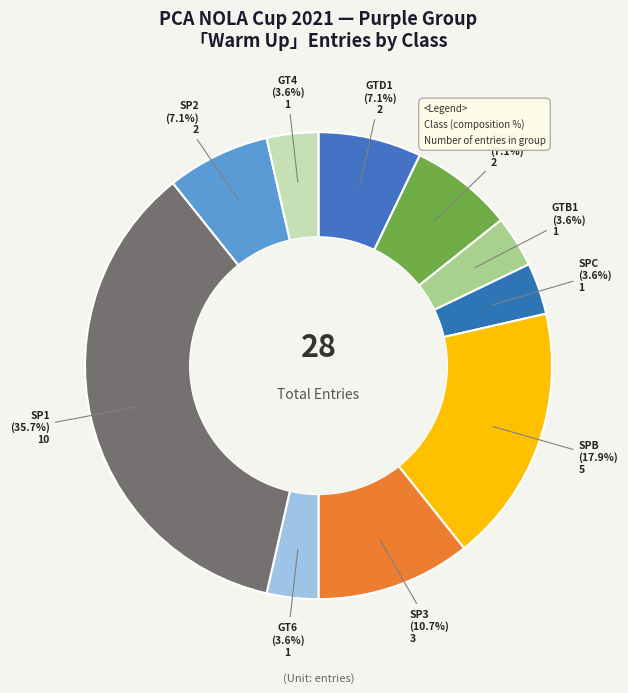

Which category has the biggest portion of the pie?

SP1